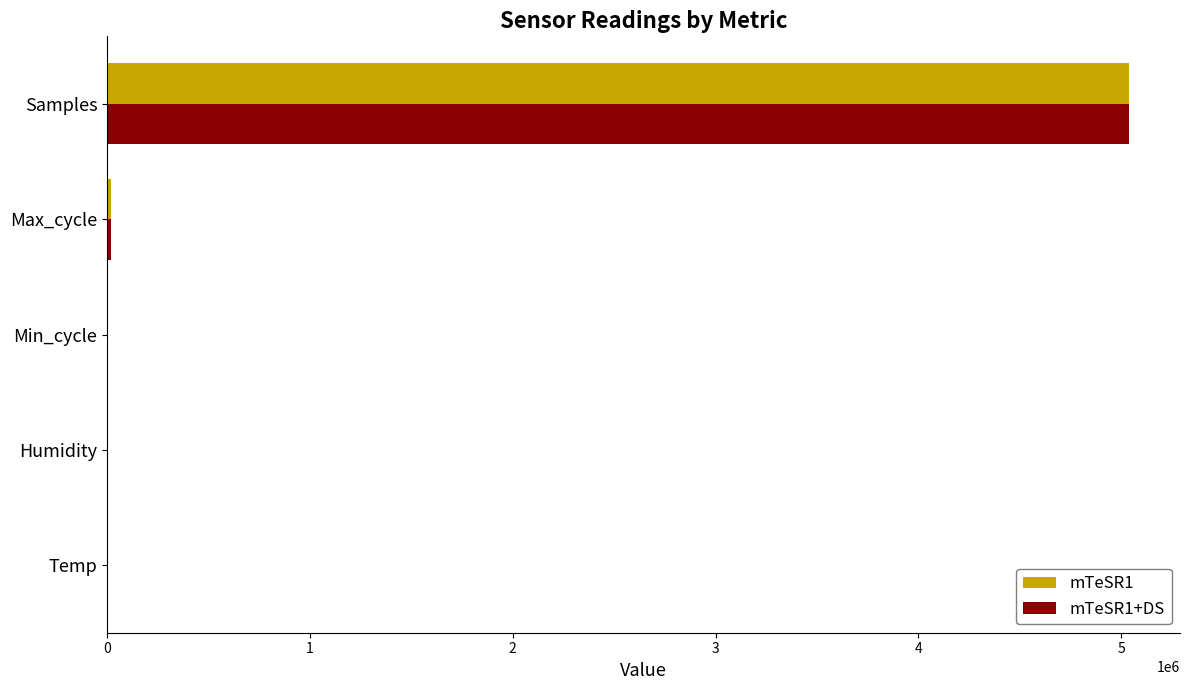

At which category is the sum across all series the highest?

Samples